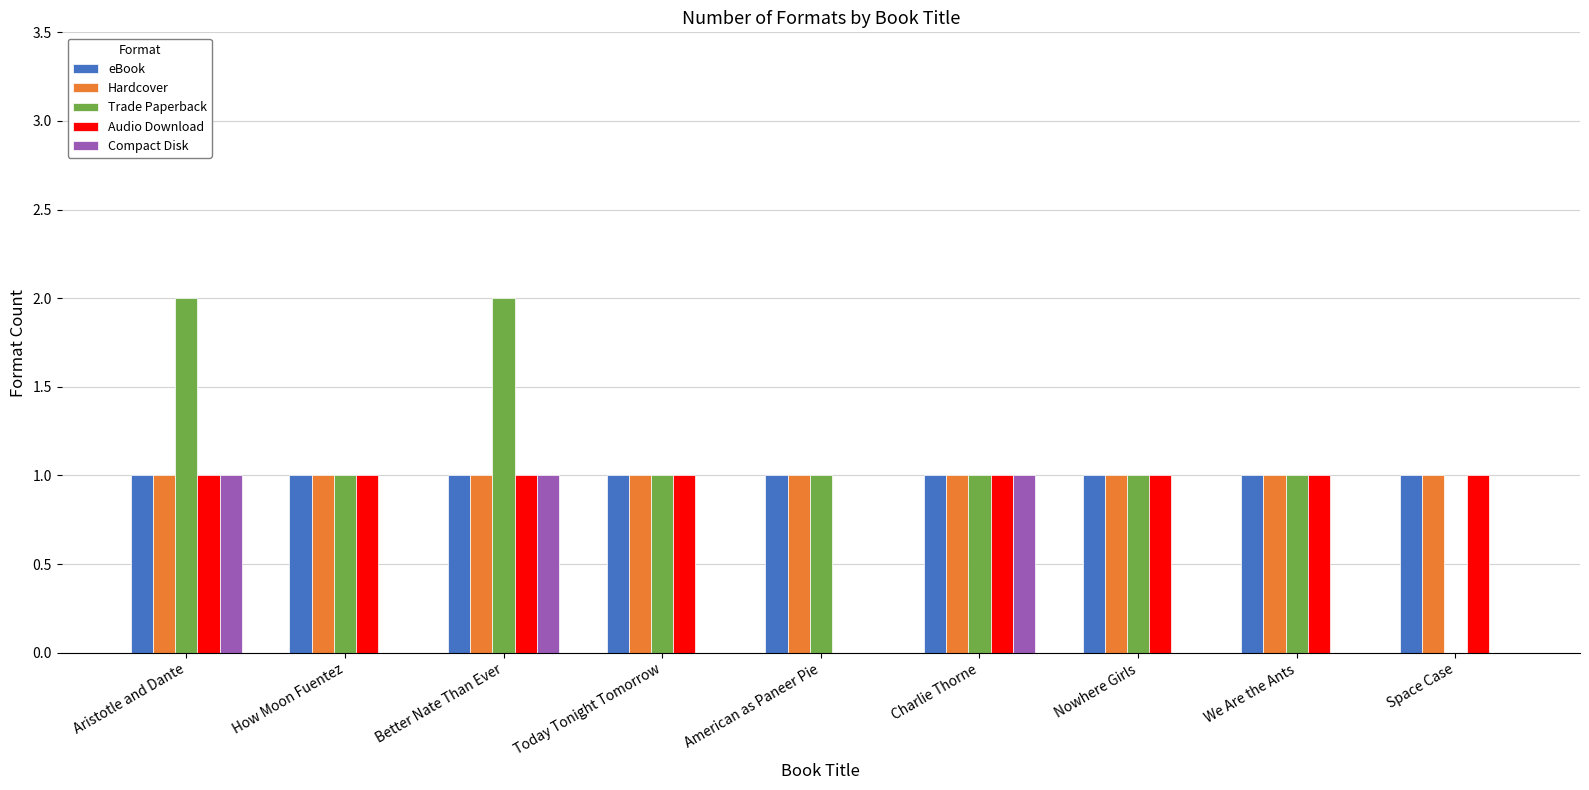

Are the bars horizontal?

No